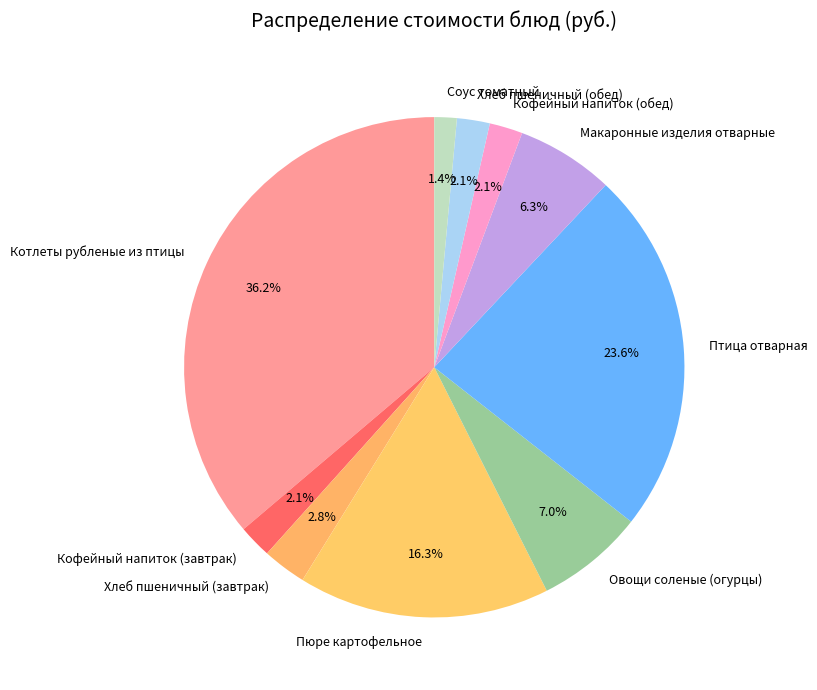

Which category has the smallest portion of the pie?

Соус томатный